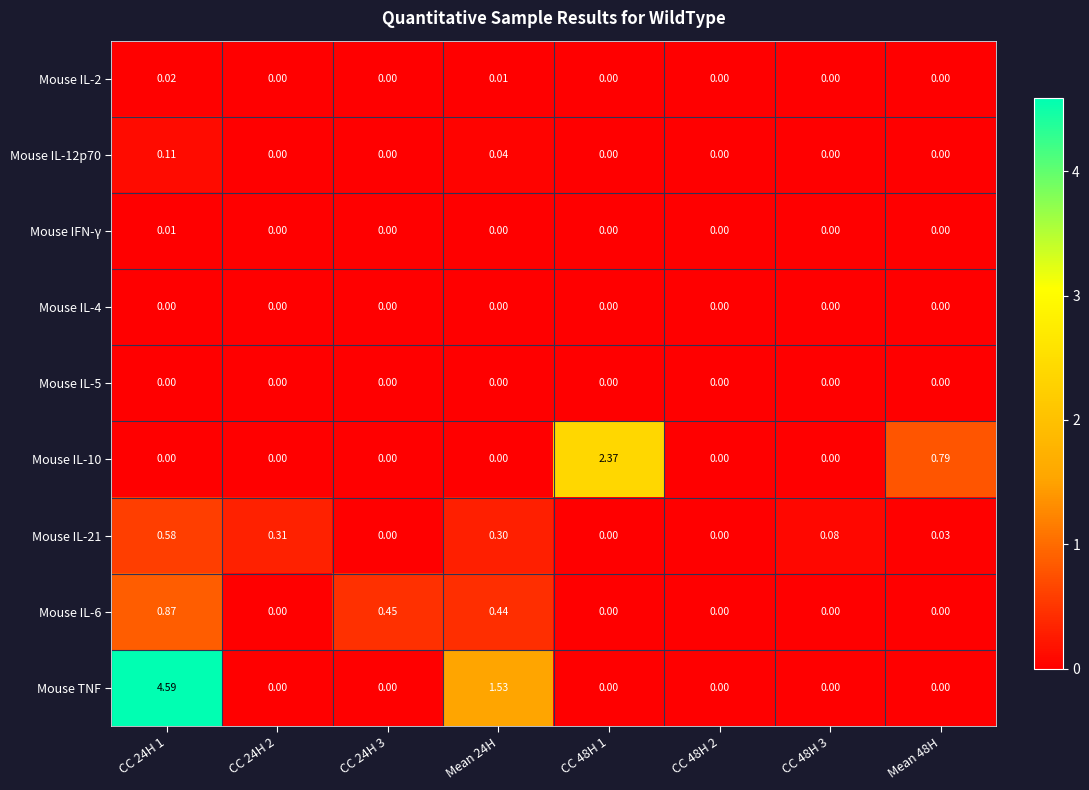

What is the total value across all series at Mean 24H?

2.3